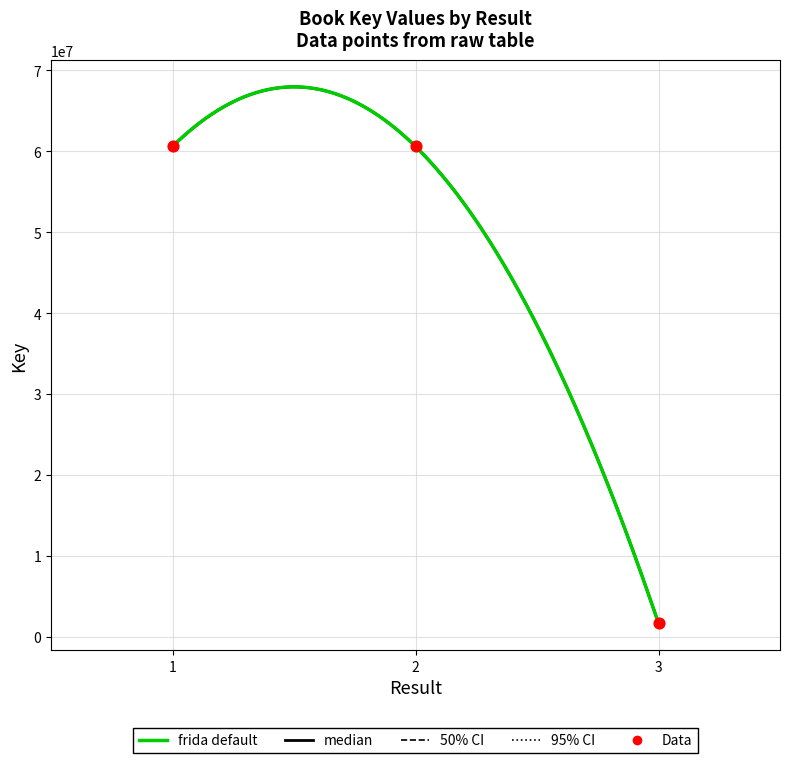

Which has a higher value, 2 or 3?

2